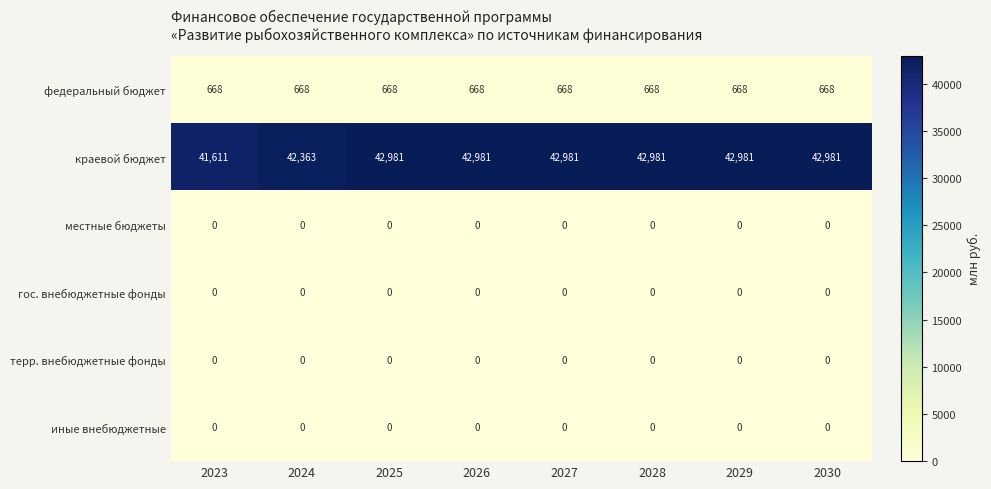

What is the greatest value displayed?

42981